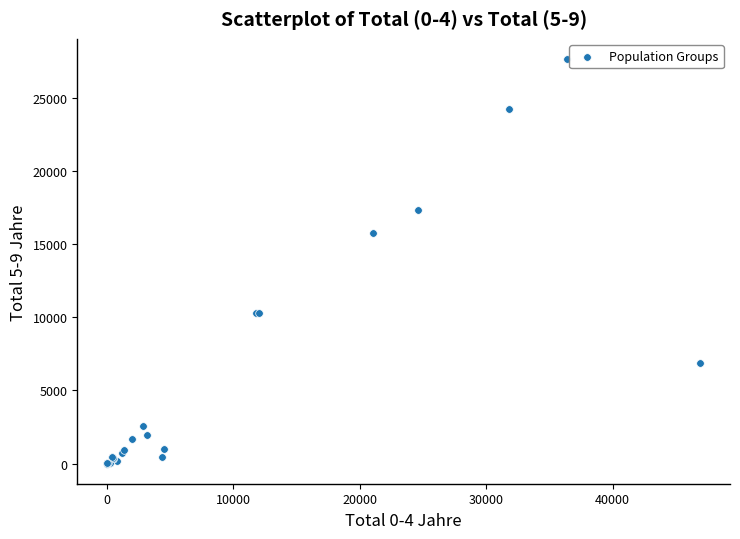

What Y value in the scatter plot is closest to 13824?

15749